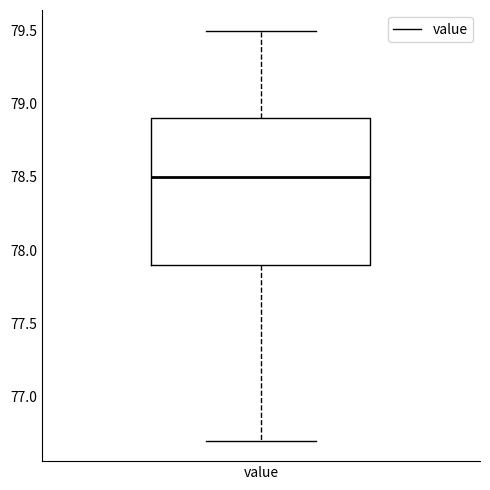

Where does the upper whisker of the box for value end on the y-axis? The values are not printed on the chart, so give them approximately, as read against the axis.

79.5